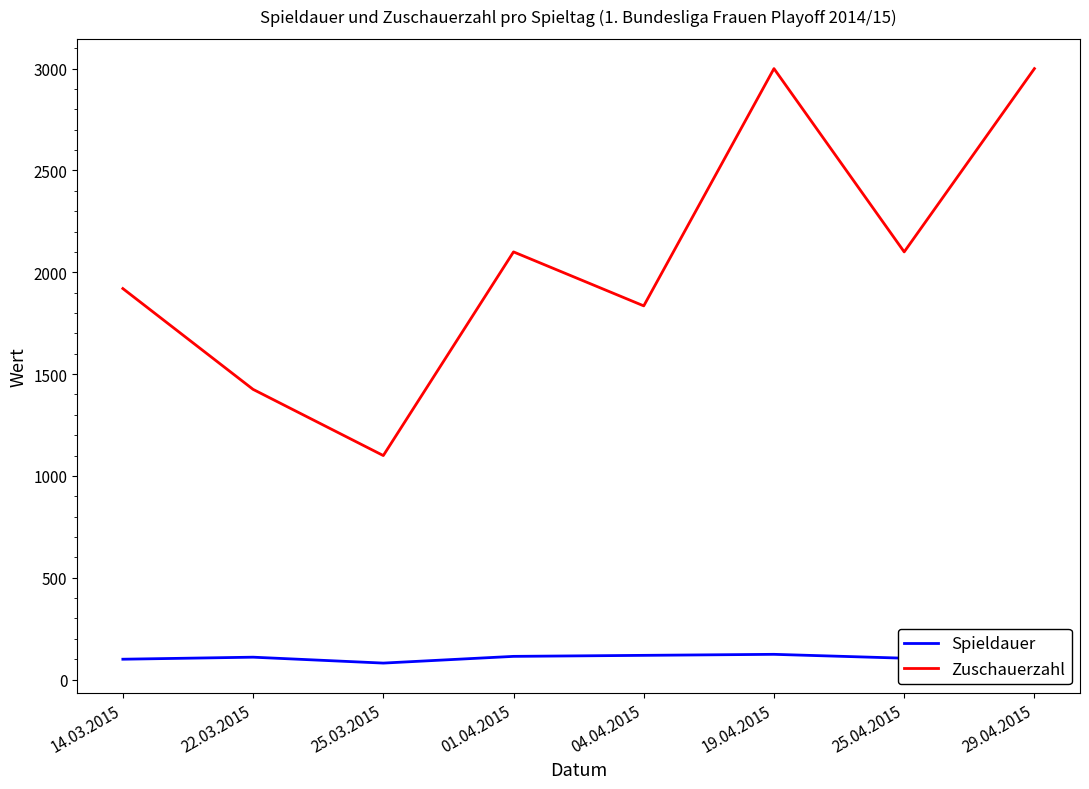

True or false: Spieldauer has a value of 178 at 25.04.2015.

False